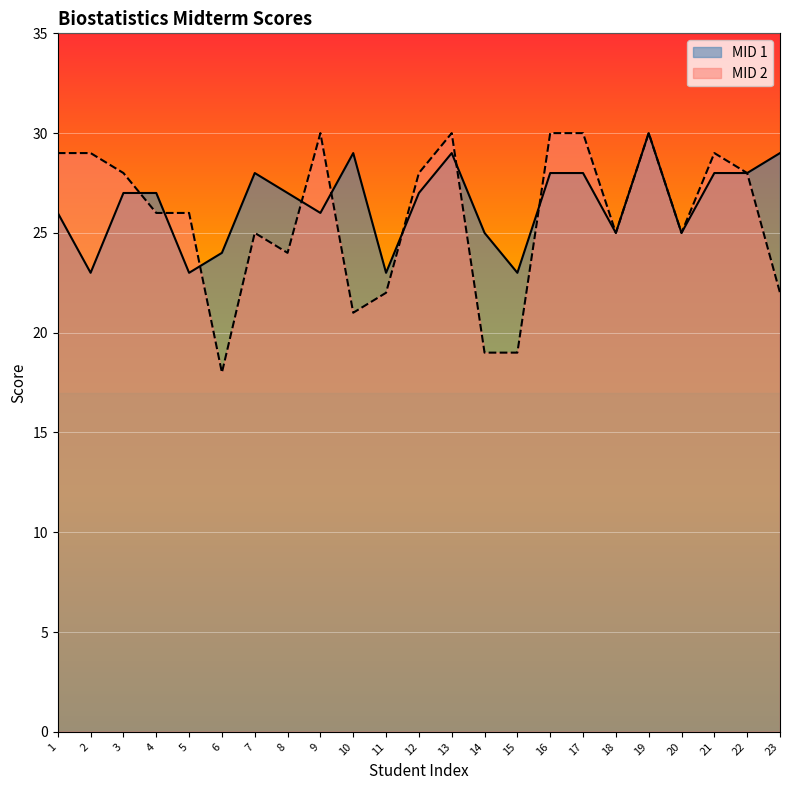

How many MID 1 values are between 25 and 28?

14